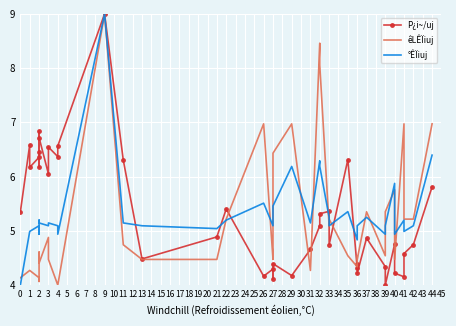

Reading left to right, list all the values displayed in this chart.

P¿i~/uj: 5.3	6.6	6.2	6.4	6.8	6.2	6.5	6.7	6.1	6.5	6.4	6.6	9.0	6.3	4.5	4.9	5.4	4.2	4.3	4.1	4.4	4.2	4.7	5.1	5.3	5.4	4.7	6.3	4.3	4.4	4.2	4.9	4.3	4.0	4.8	4.2	4.2	4.6	4.7	5.8
êLÊÏiuj: 4.1	4.3	4.3	4.1	4.1	4.3	4.6	4.4	4.9	4.5	4.0	4.0	9.0	4.7	4.5	4.5	5.2	7.0	4.5	4.7	6.4	7.0	4.3	8.5	8.1	5.1	5.2	4.5	4.3	4.5	4.5	5.4	4.5	5.4	5.8	4.5	7.0	5.2	5.2	7.0
°ÊÏiuj: 4.0	5.0	5.0	5.1	4.9	5.0	5.2	5.1	5.1	5.1	5.1	4.9	9.0	5.1	5.1	5.0	5.2	5.5	5.1	5.2	5.5	6.2	5.1	6.3	6.2	5.2	5.1	5.4	4.8	4.8	5.1	5.2	4.9	5.1	5.9	4.9	5.2	5.0	5.1	6.4